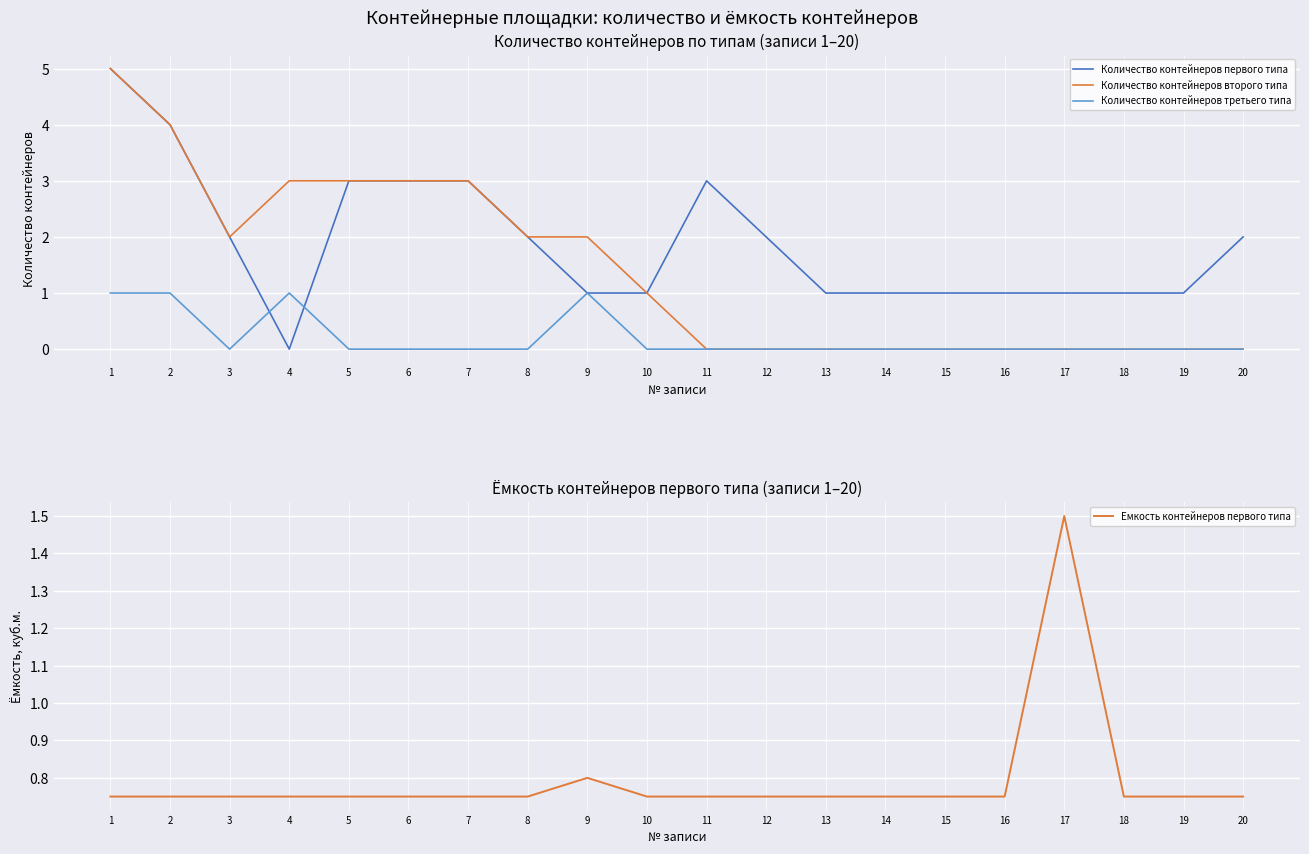

What is the average value of the Количество контейнеров третьего типа series?

0.2